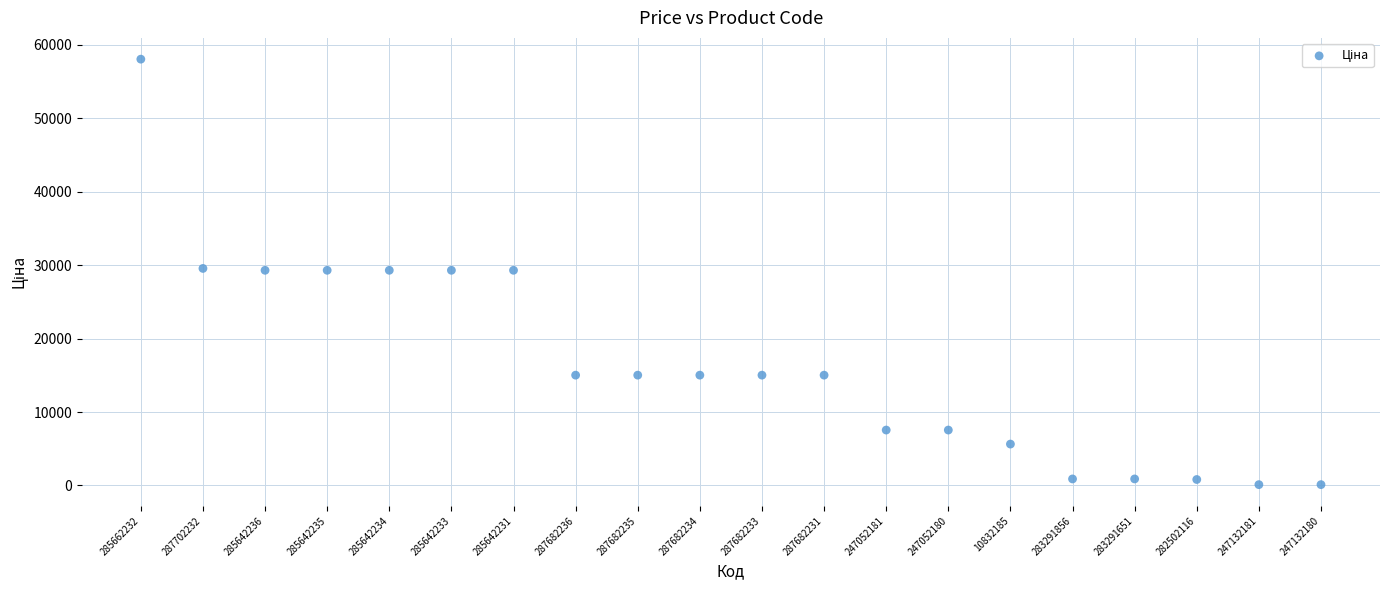

What is the range of Y values (max minus min)?

57923.7